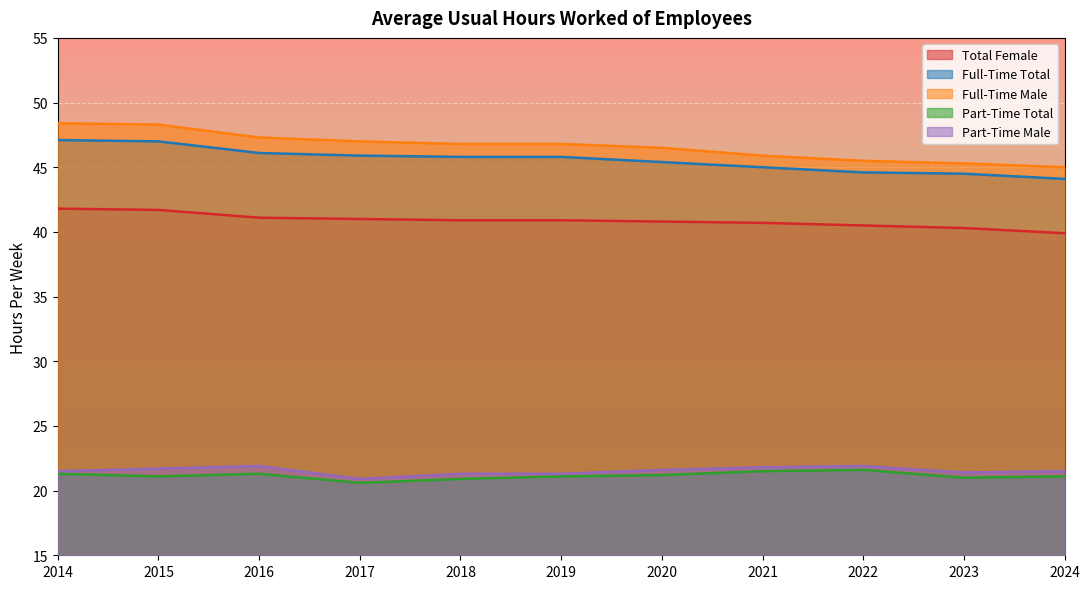

What is the spread (max minus min) of values at 2014?

27.1